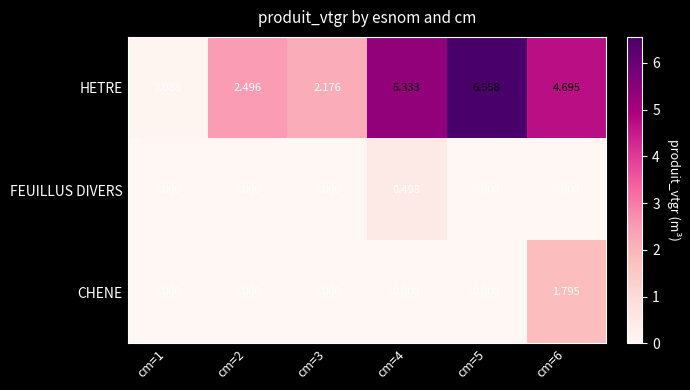

Which series has the widest spread of values?

HETRE